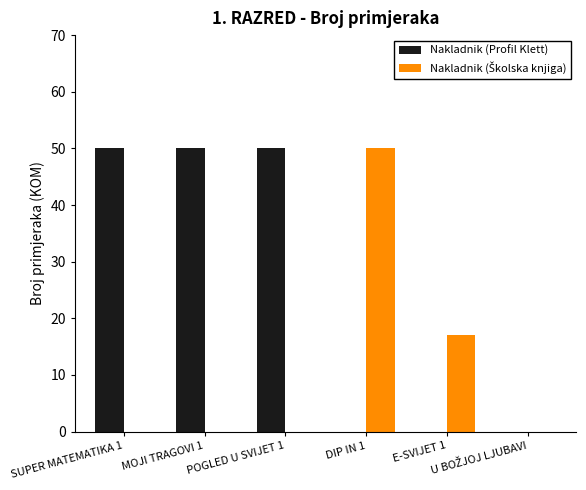

Which series has the largest total across all categories?

Nakladnik (Profil Klett)